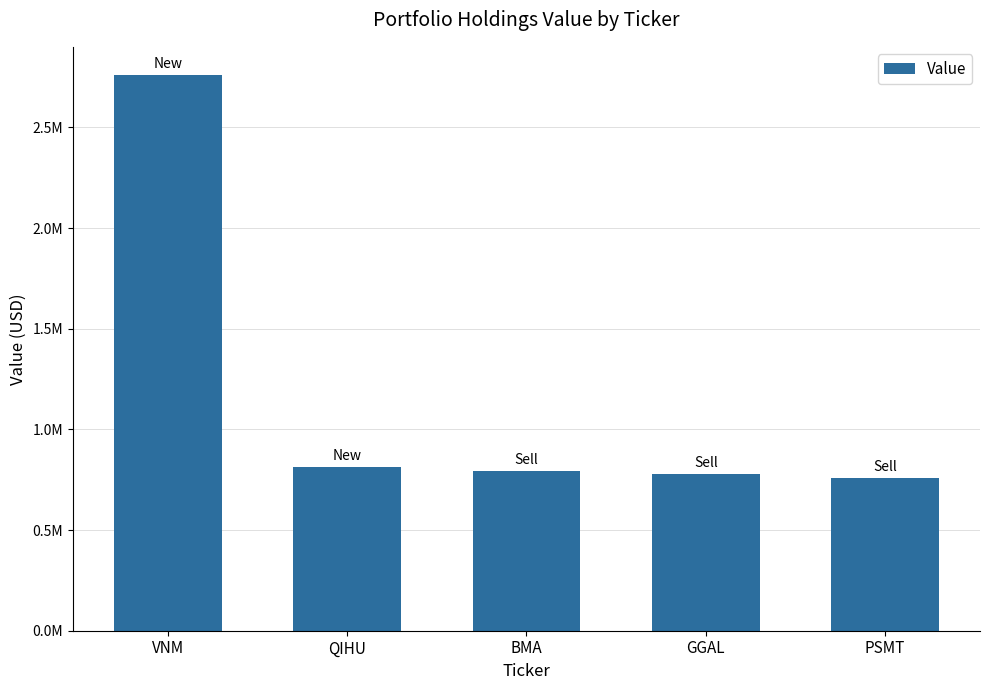

What is the value of the 5th bar from the left?

757000